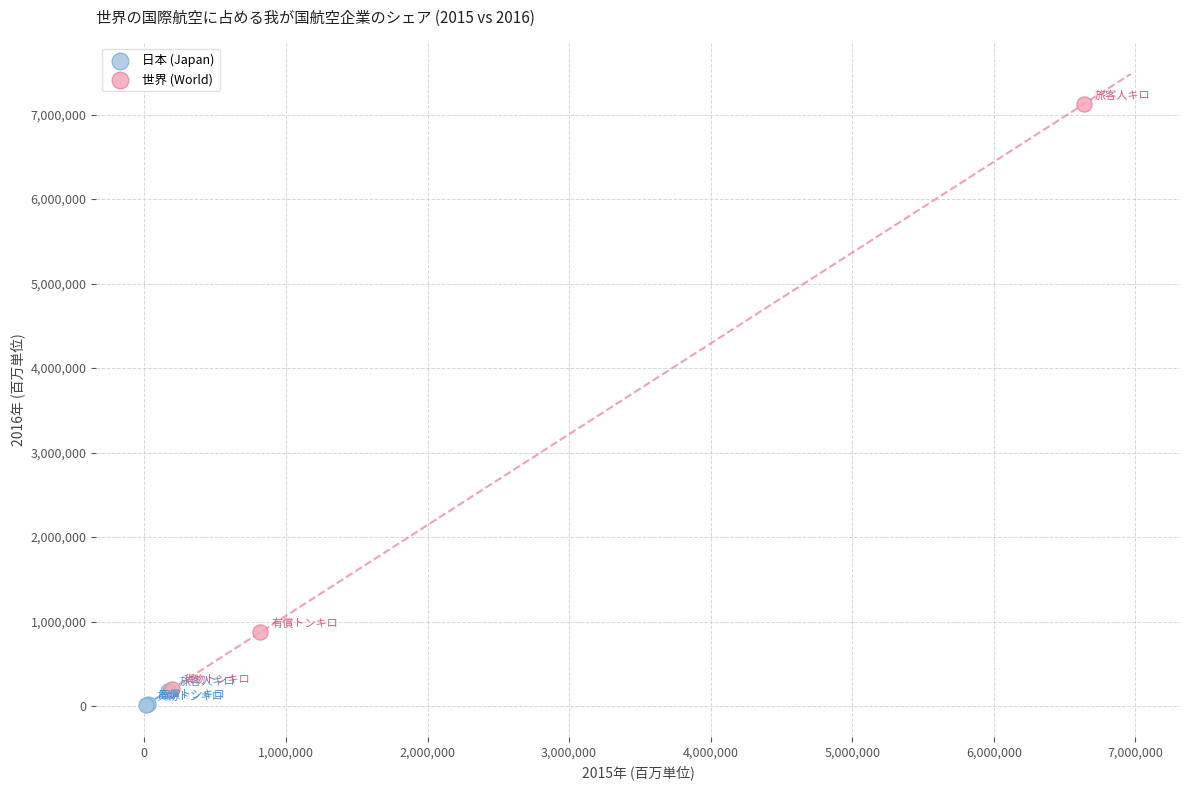

Which series contains the lowest Y value?

日本 (Japan)